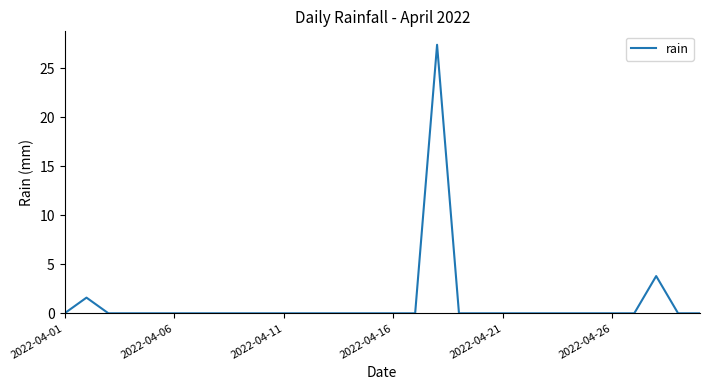

What is the greatest value displayed?

27.4